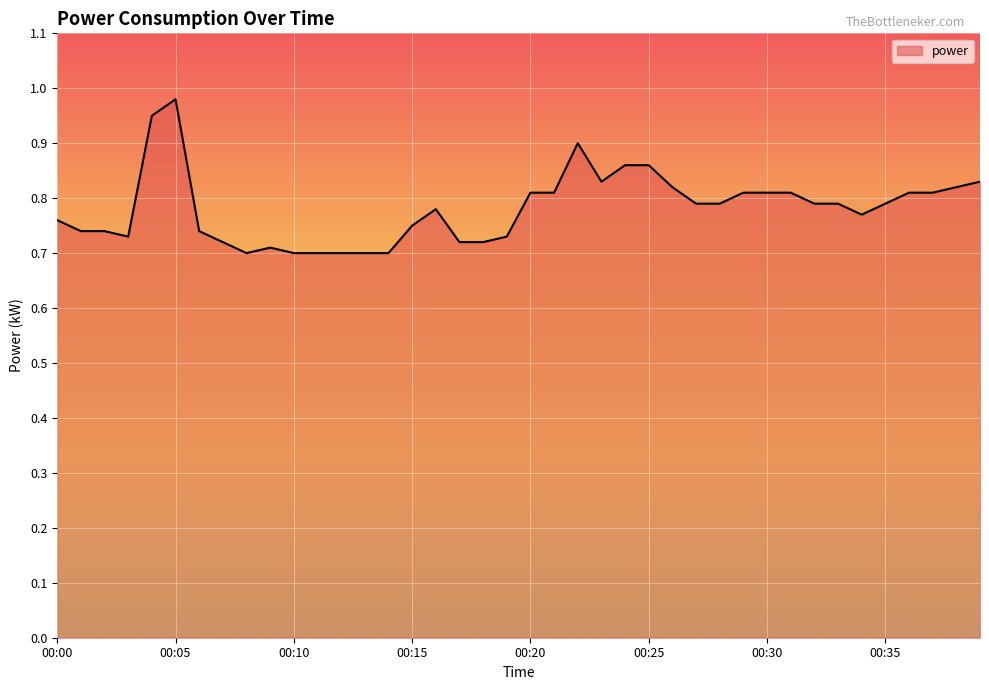

What is the difference between the maximum and minimum values?

0.3